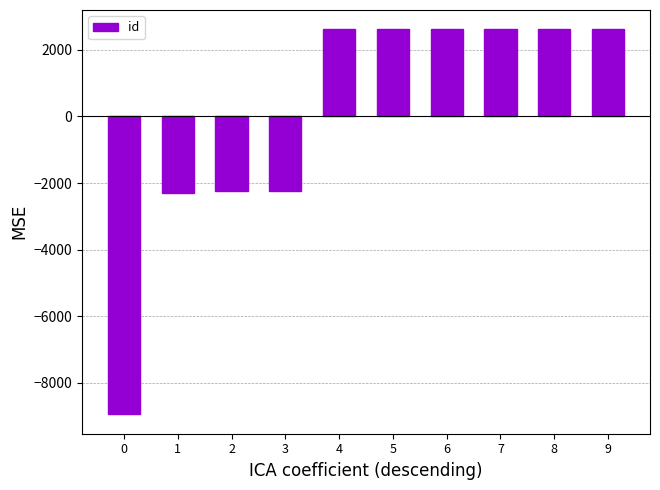

What is the change in value from 7 to 8?

+1.0